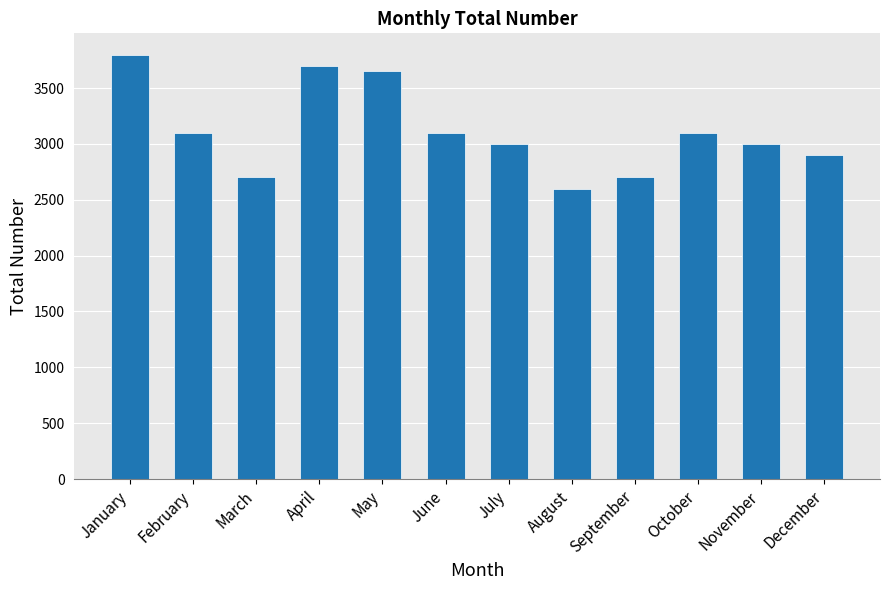

What is the ratio of the value at June to the value at May?

0.8